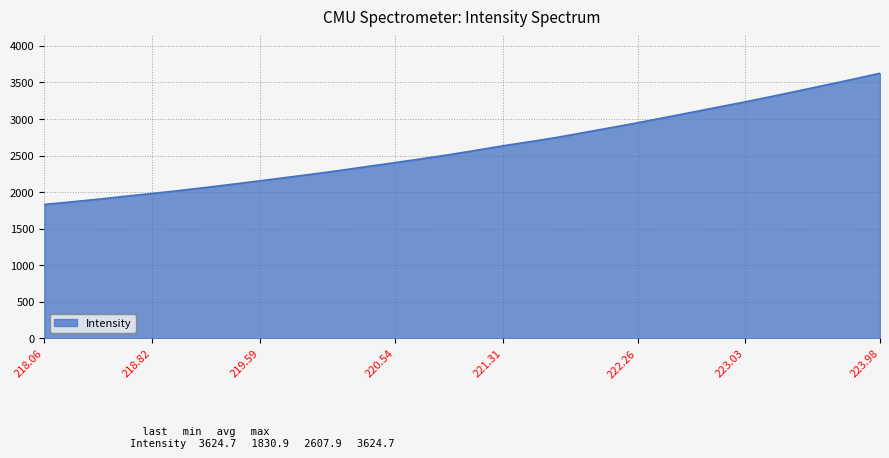

What is the smallest value displayed?

1830.9